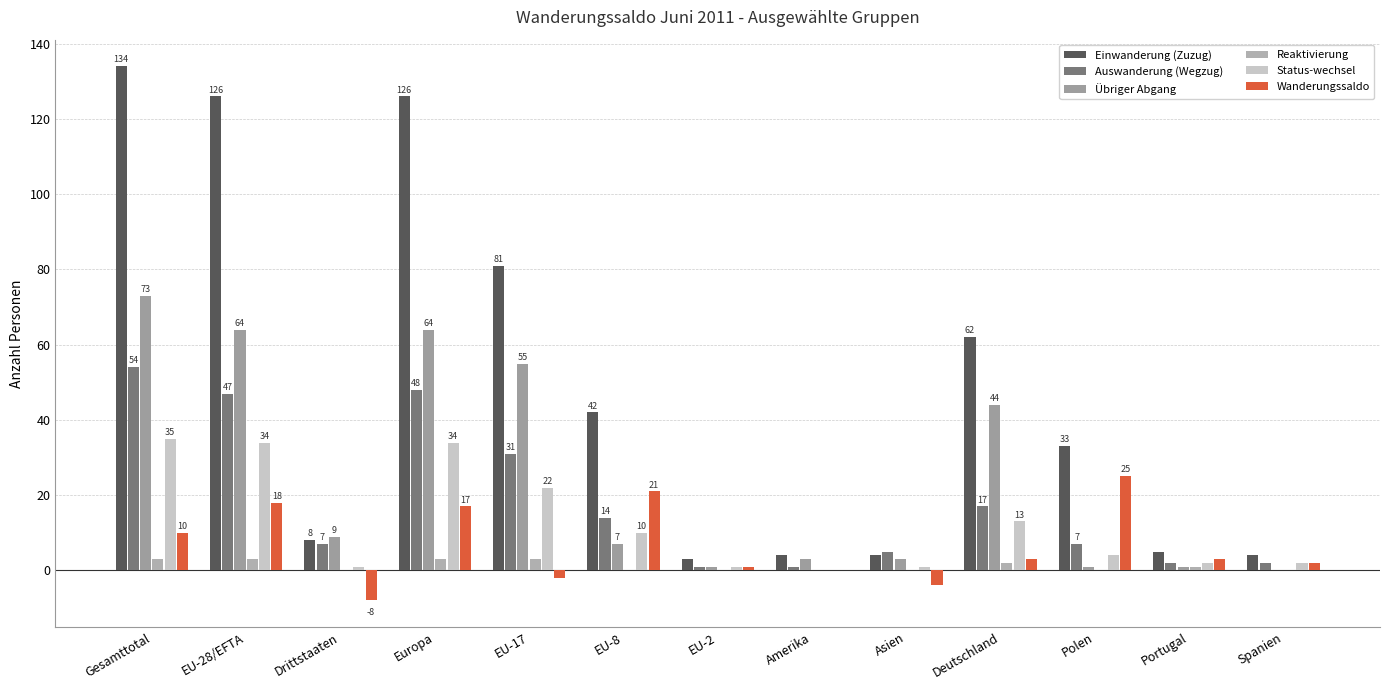

What is the difference between the Übriger Abgang values at Spanien and Portugal?

1